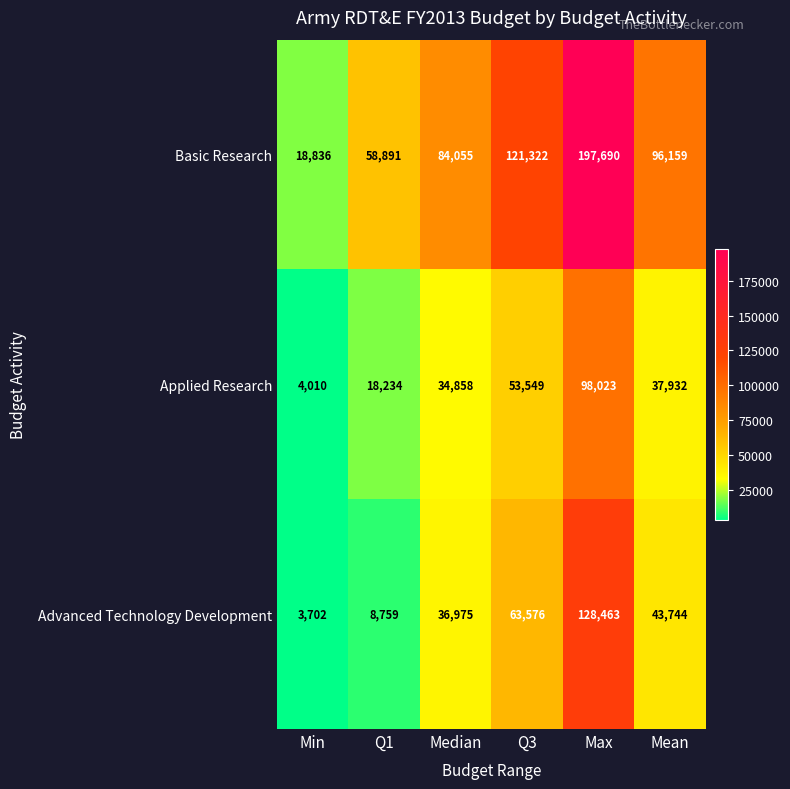

Reading left to right, what are all the values shown in this chart?

Basic Research: Min=18836	Q1=58891	Median=84055	Q3=121322	Max=197690	Mean=96159
Applied Research: Min=4010	Q1=18234	Median=34858	Q3=53549	Max=98023	Mean=37932
Advanced Technology Development: Min=3702	Q1=8759	Median=36975	Q3=63576	Max=128463	Mean=43744